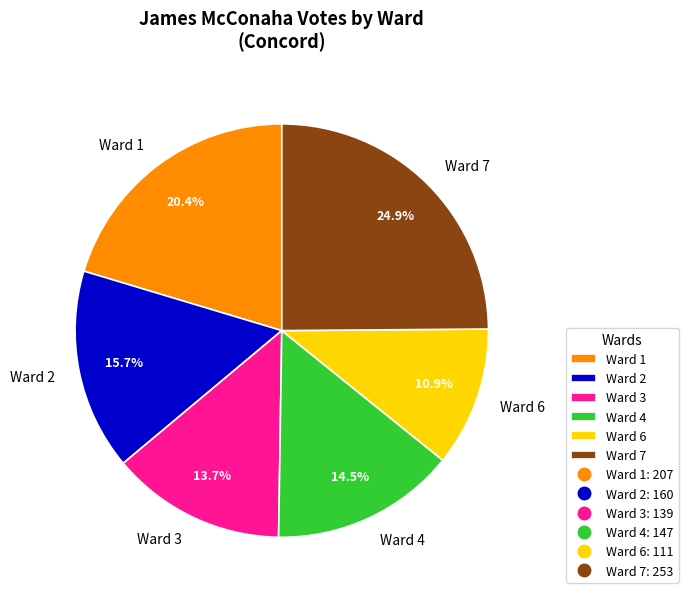

Which slice is the largest?

Ward 7